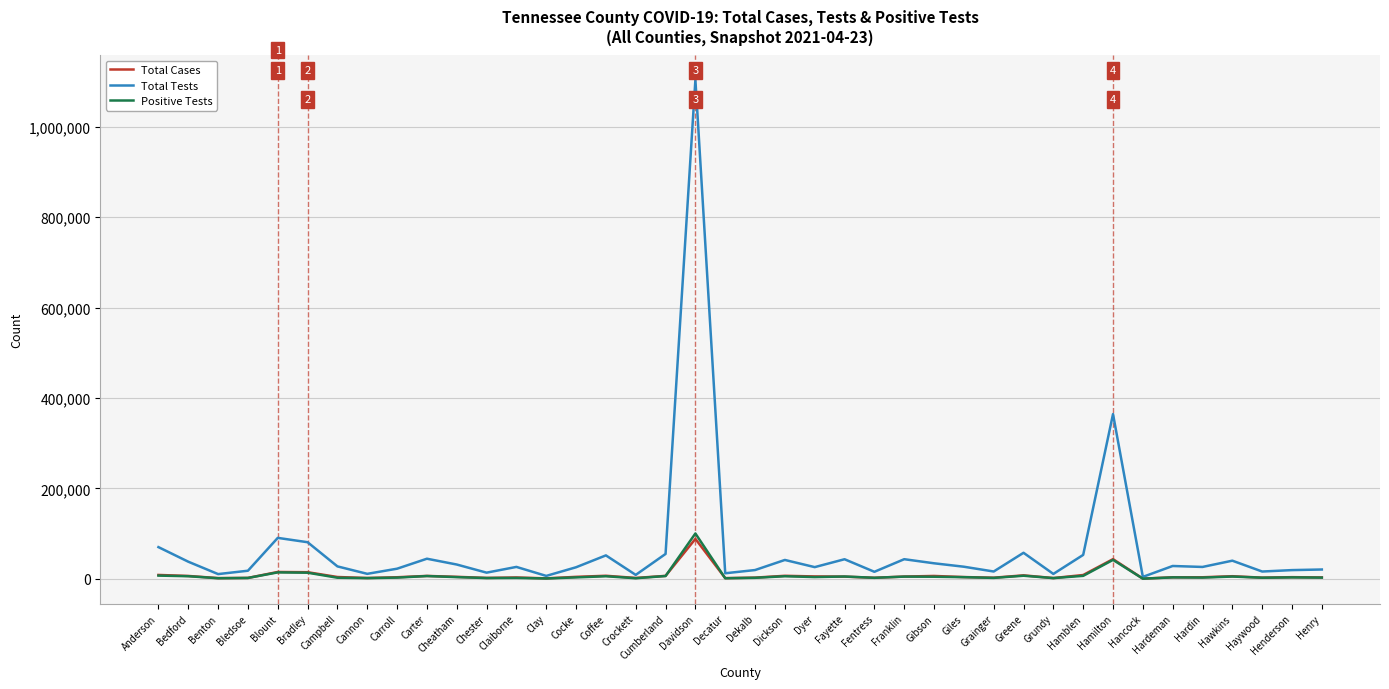

Which category has the highest value across all series?

Davidson